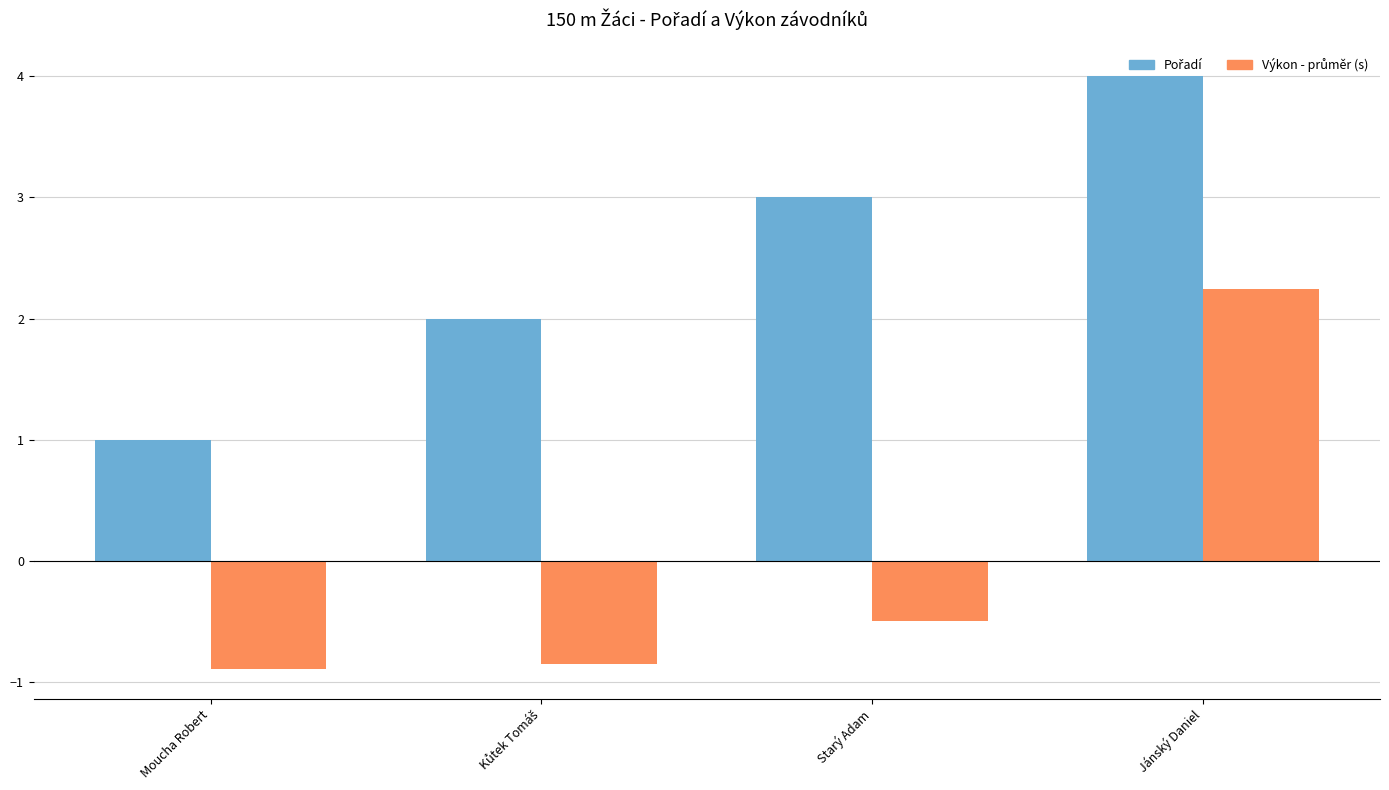

At how many categories does at least one series exceed 0?

4